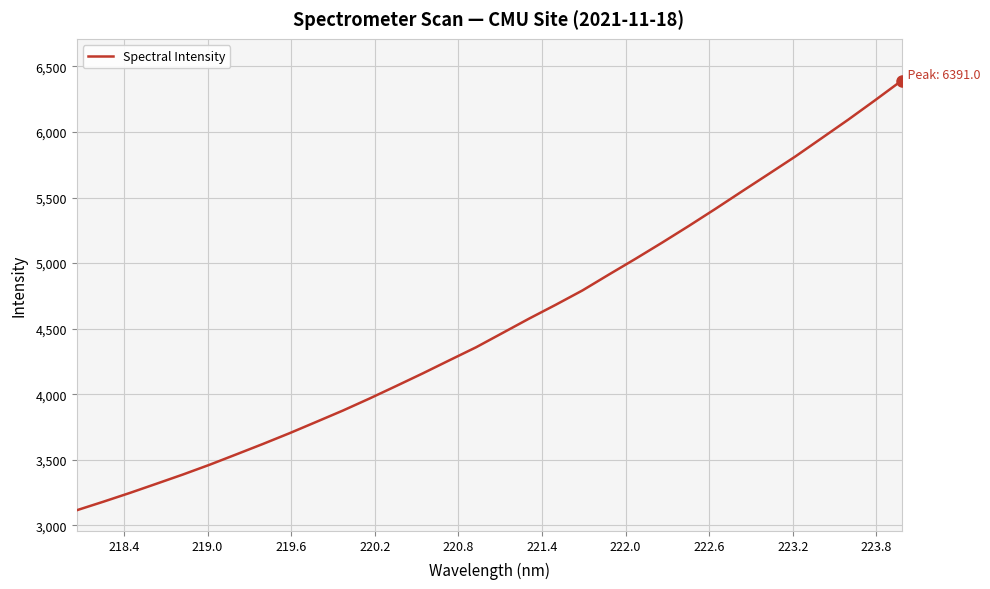

What is the minimum value shown in the chart?

3114.4